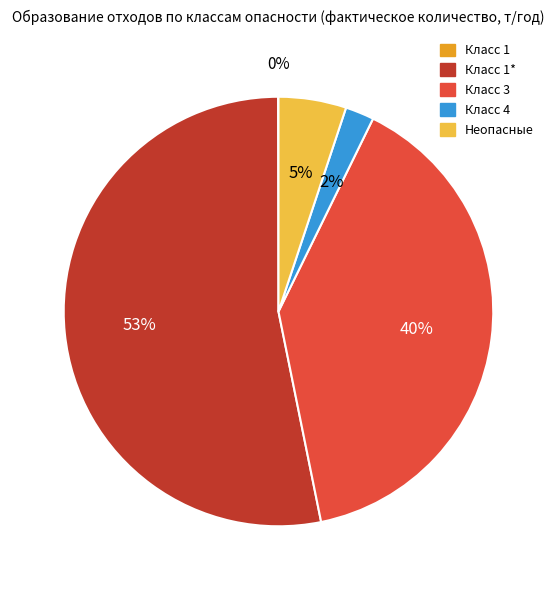

To the nearest percent, what is the average slice percentage?

20%